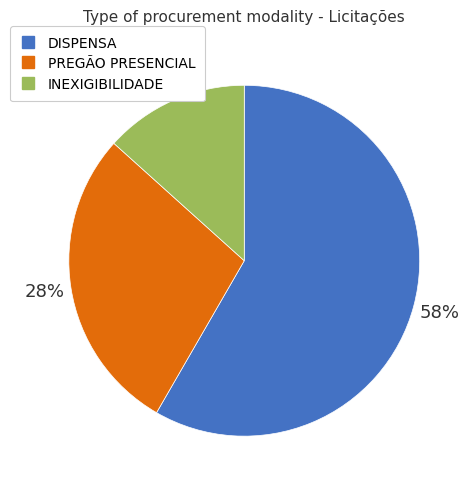

Which has a higher value, INEXIGIBILIDADE or DISPENSA?

DISPENSA